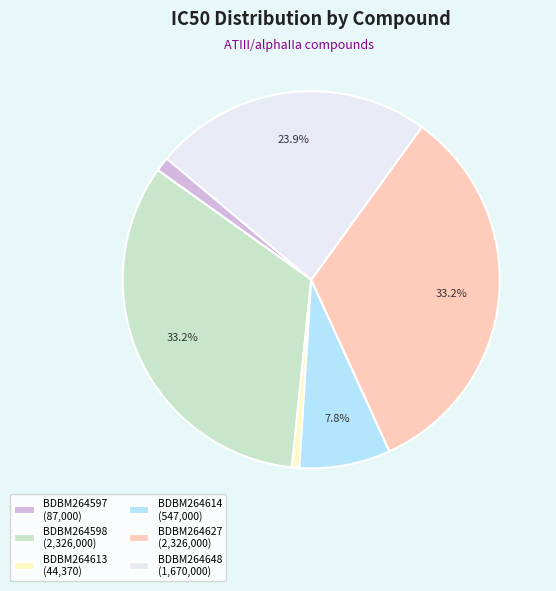

What is the ratio of the value at BDBM264598 to the value at BDBM264627?

1.0